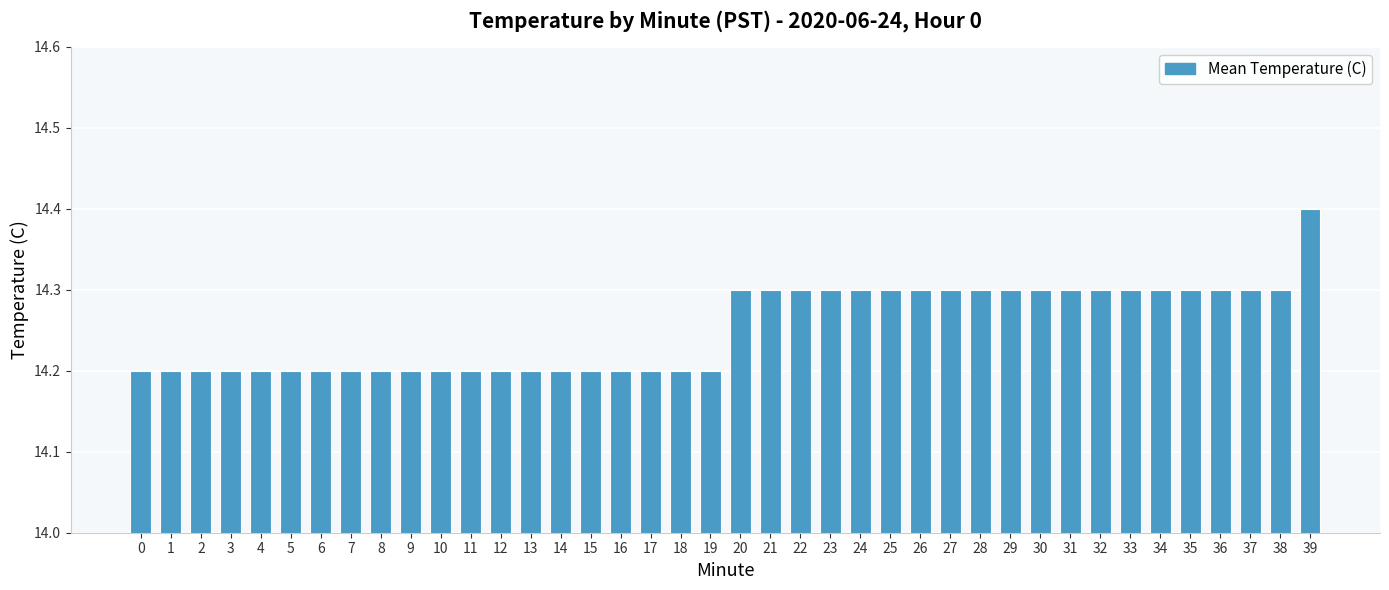

What is the minimum value shown in the chart?

14.2